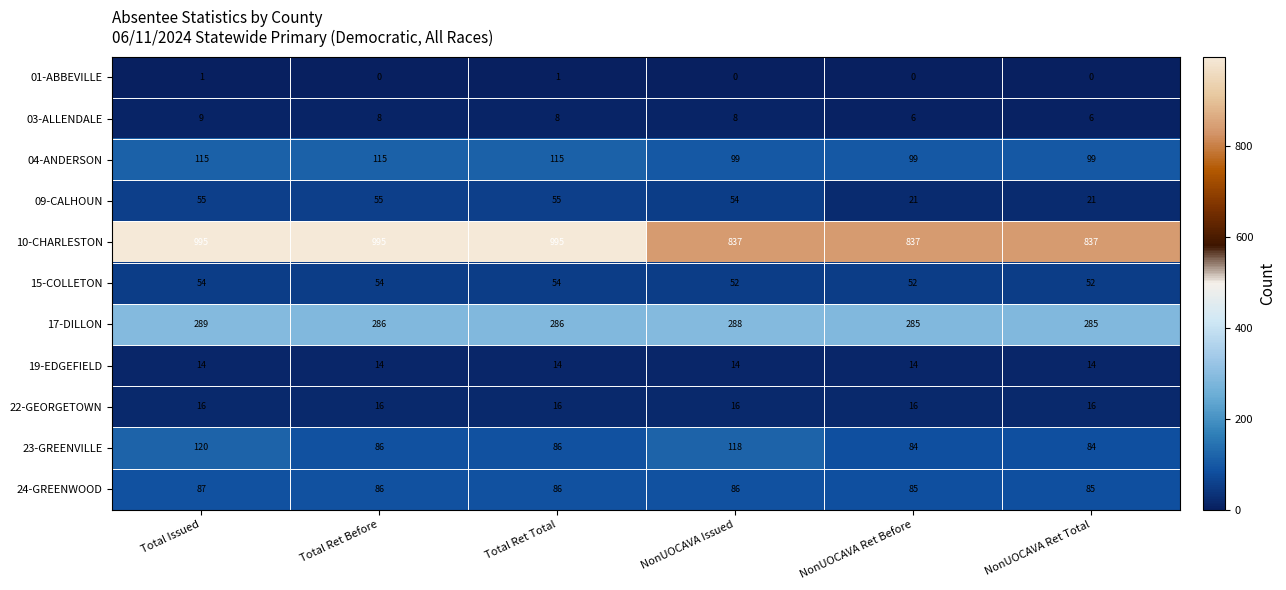

What is the maximum value shown in the chart?

995